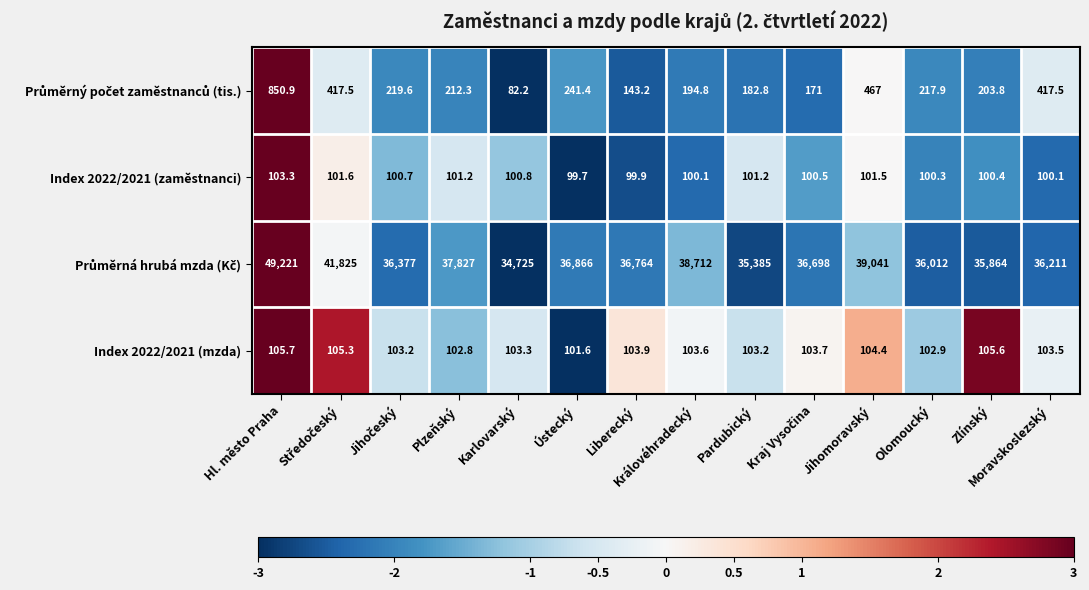

How many data points does each series have?

14